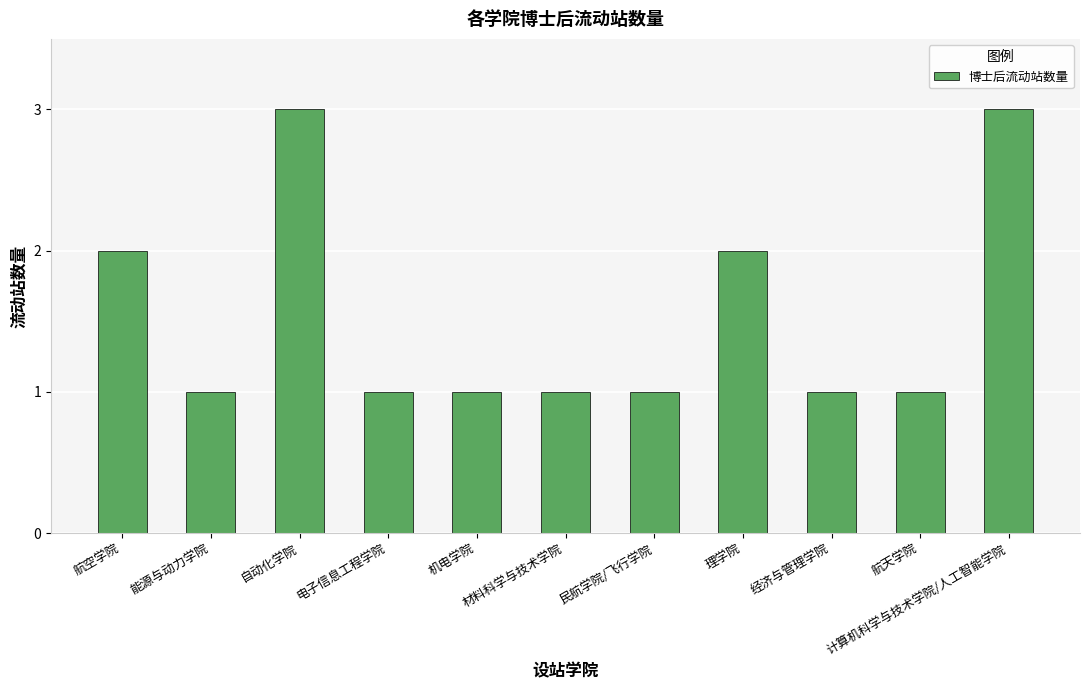

What is the minimum value shown in the chart?

1